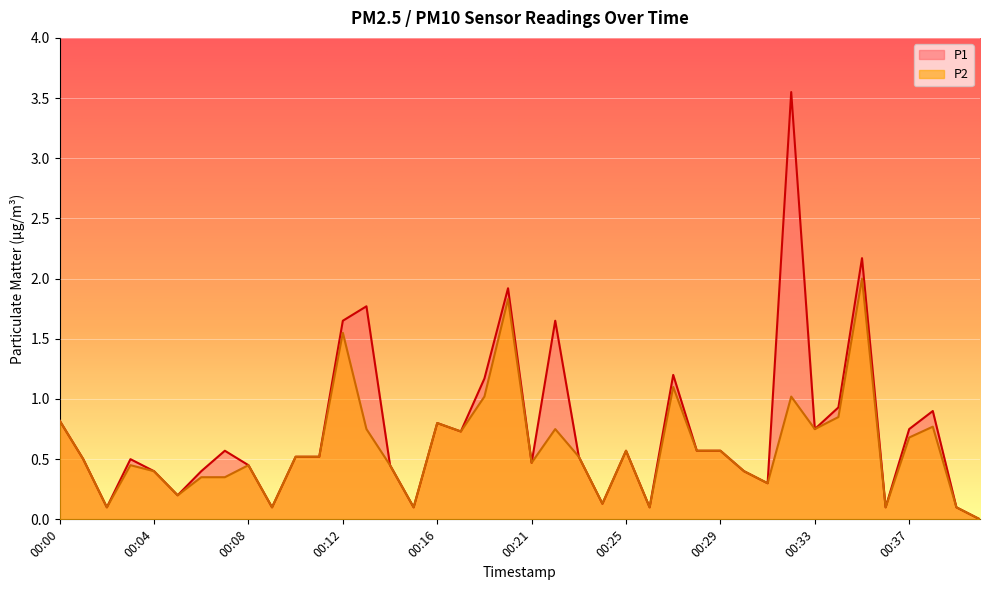

What is the value of the P2 point at the 8th from the left?

0.3